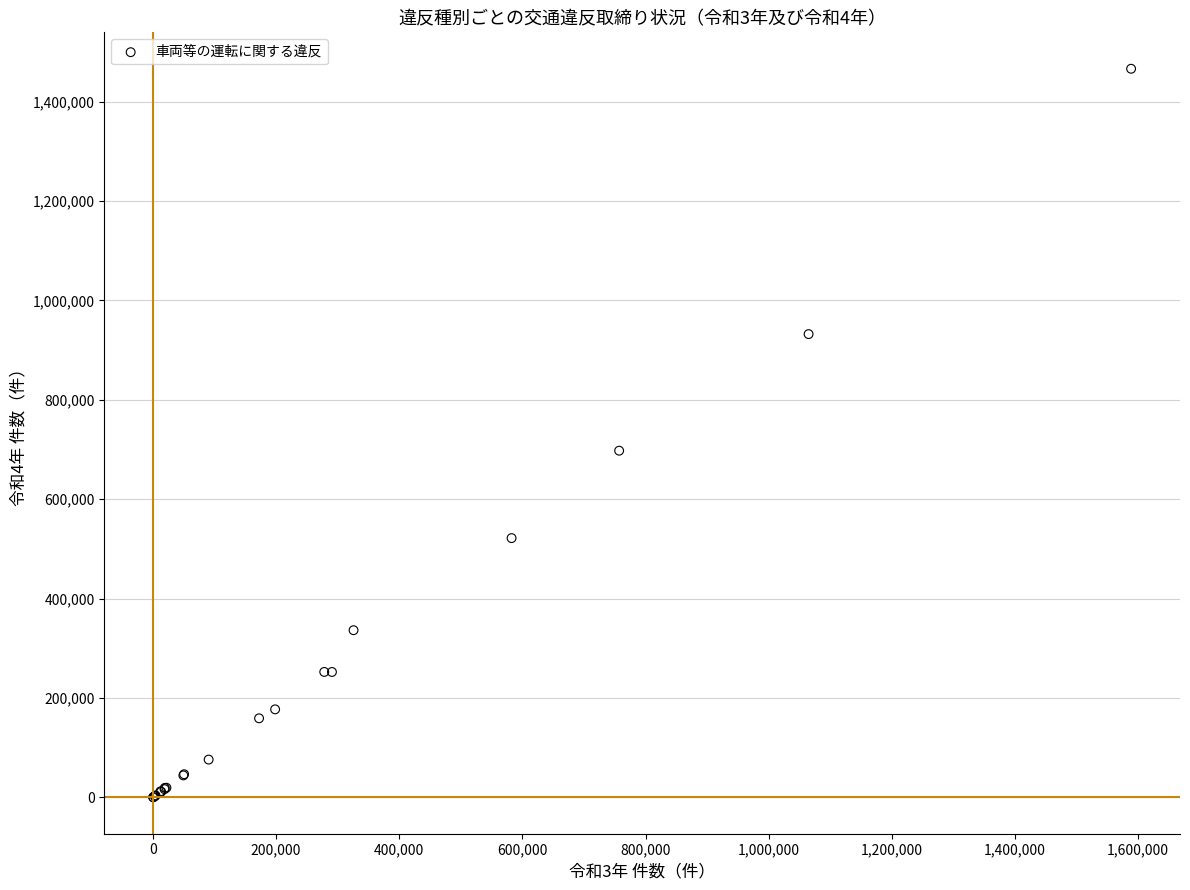

What Y value in the scatter plot is closest to 733229?

697682